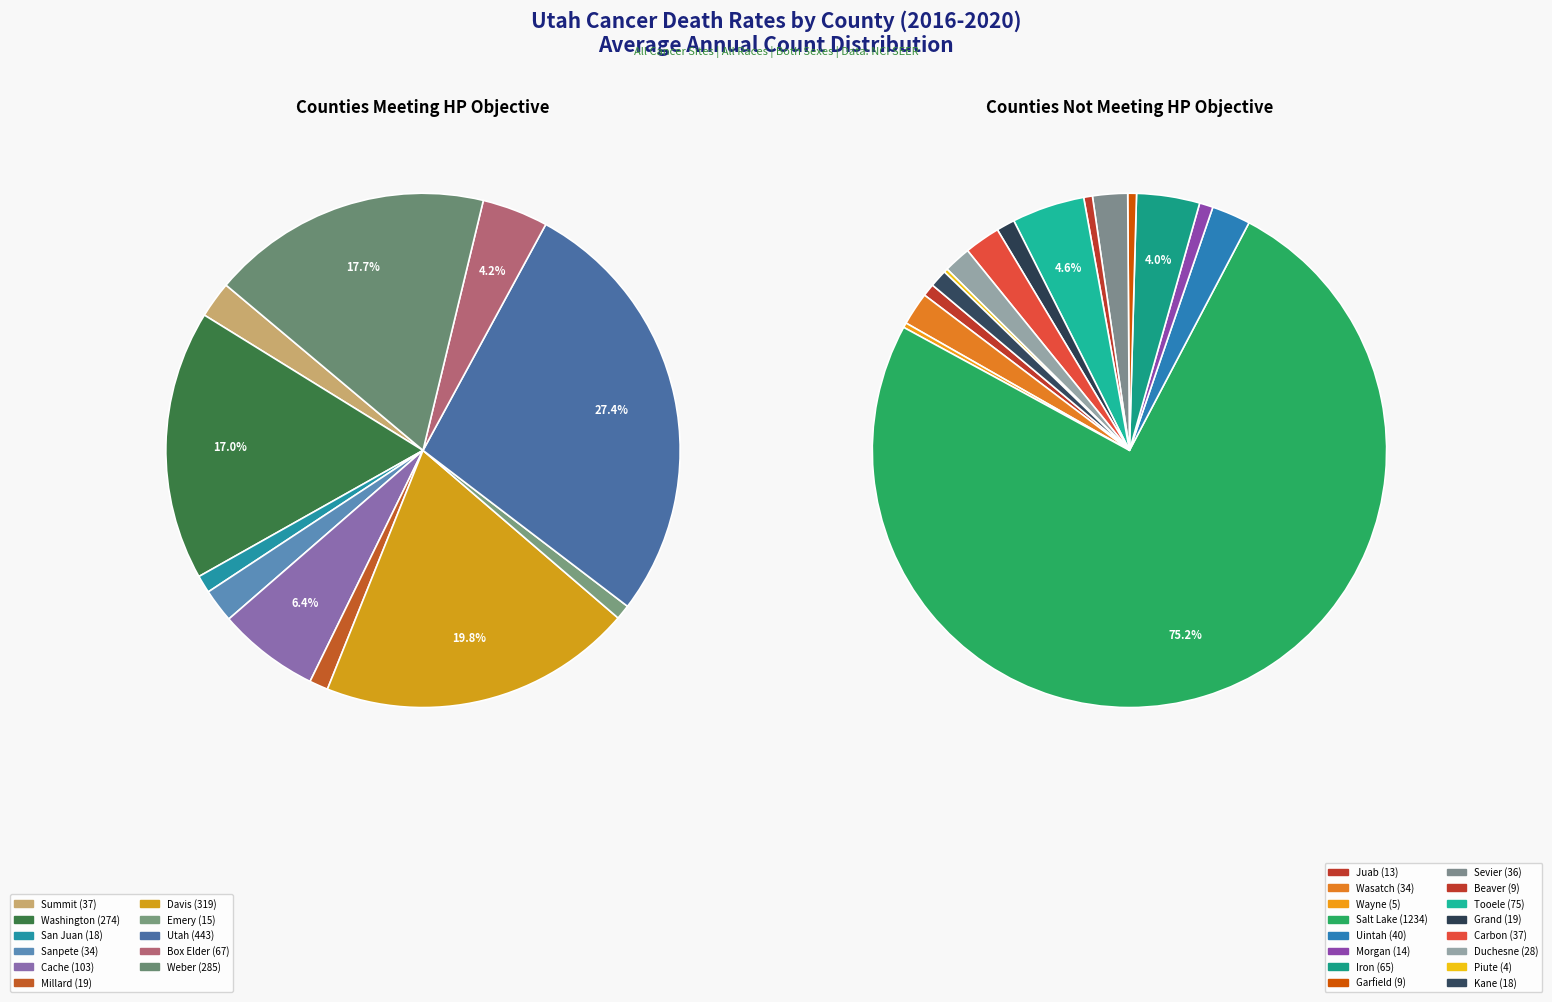

How many segments does this pie chart have?

27